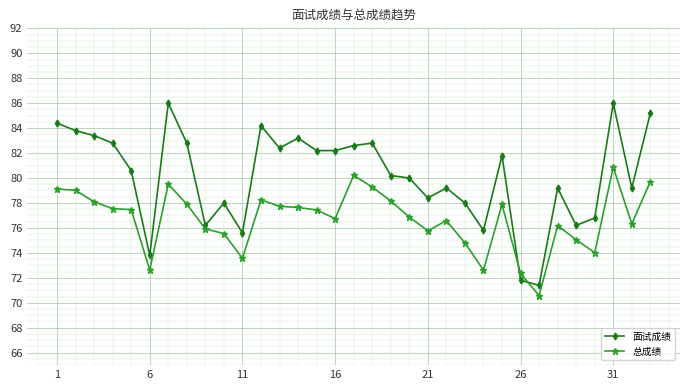

How many categories are shown in the chart?

33